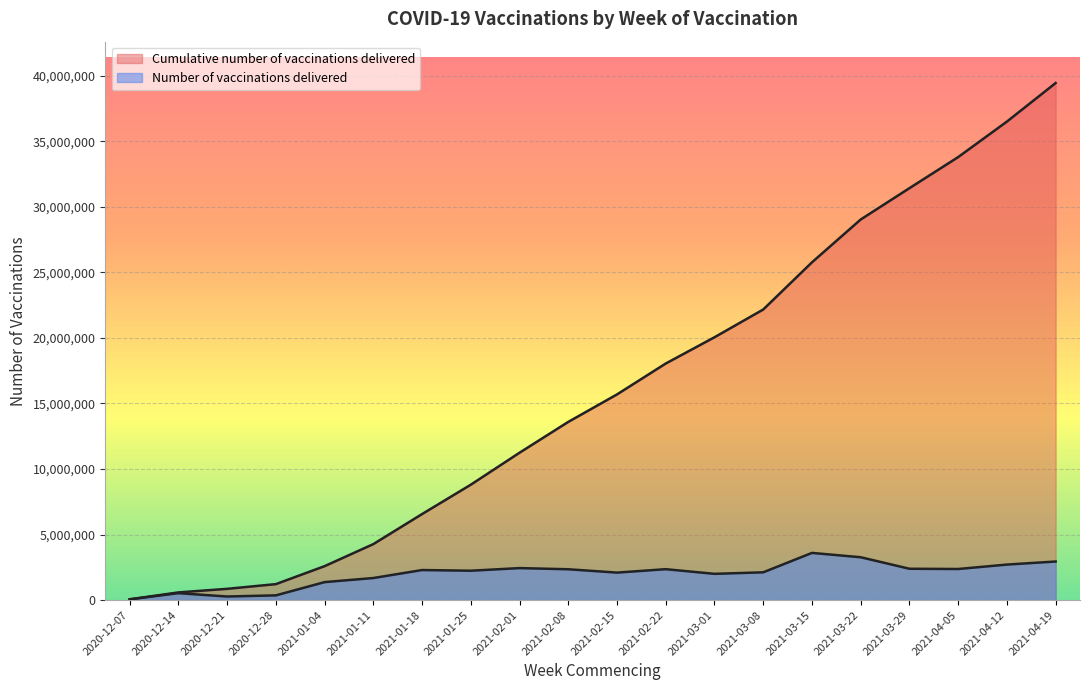

What is the sum of the Number of vaccinations delivered values at 2021-01-11 and 2020-12-07?

1740032